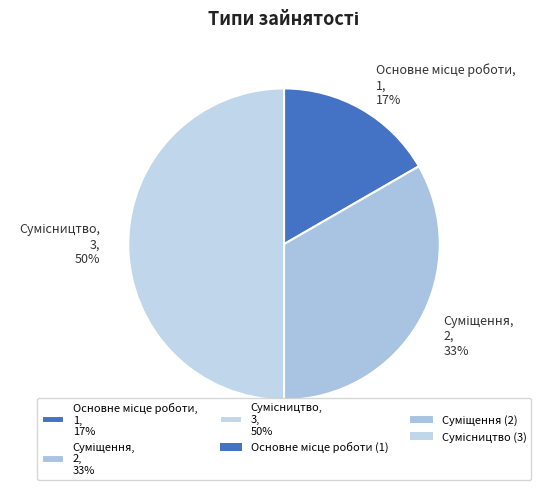

To the nearest percent, what is the difference between the largest and smallest slice percentages?

33%